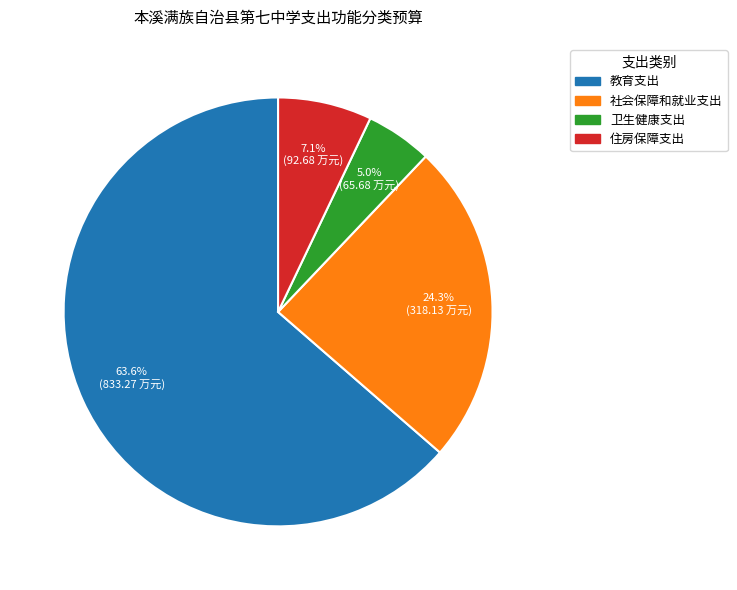

Is 教育支出 the majority of the pie?

Yes